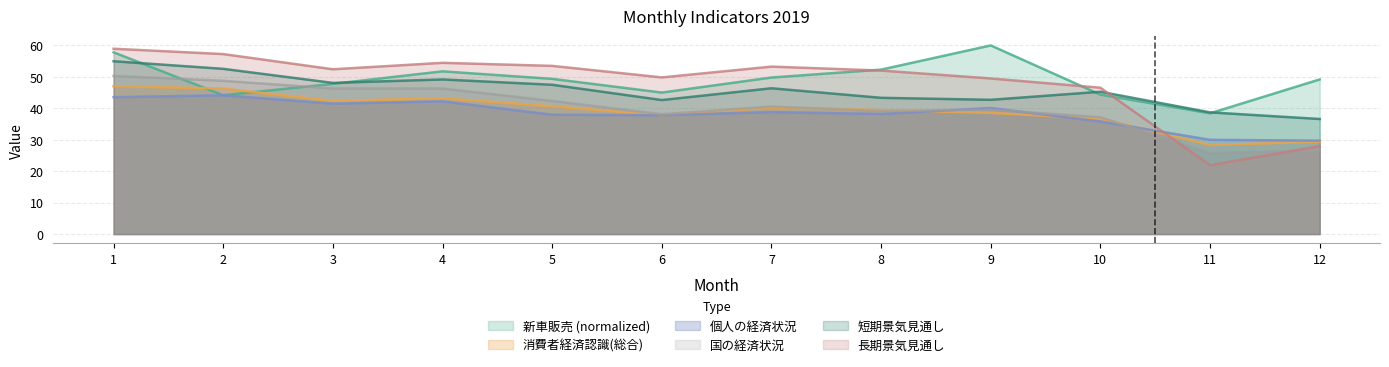

What value does the 短期景気見通し series have at 5?

47.5